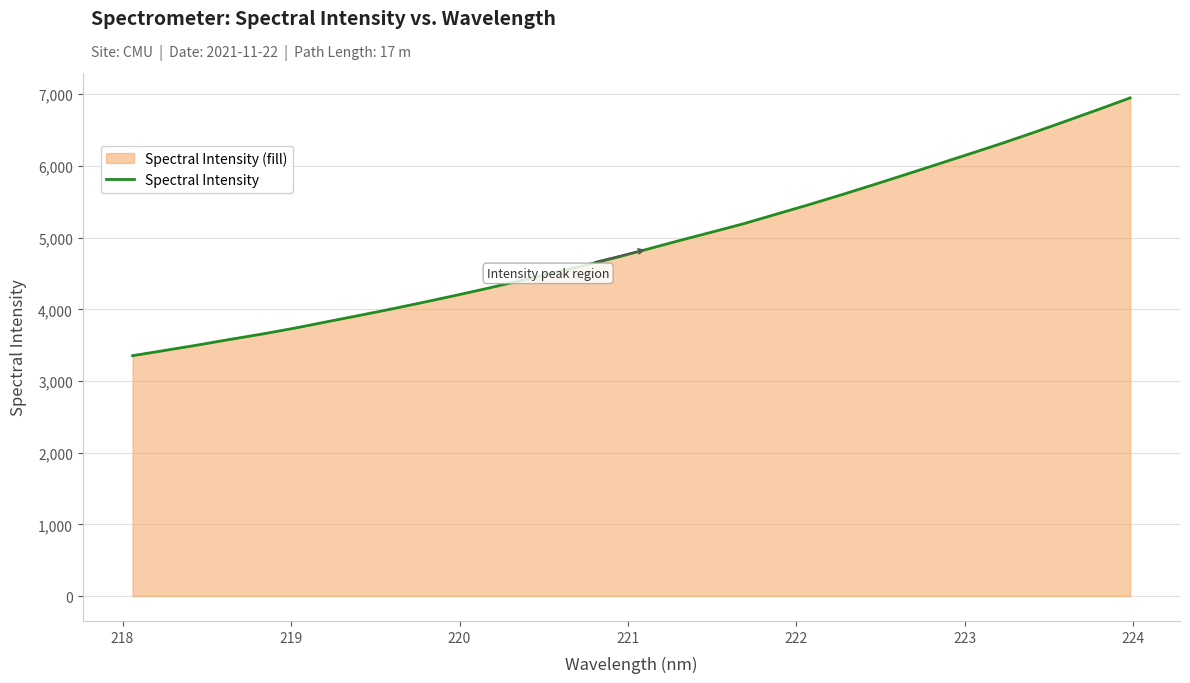

What is the maximum value shown in the chart?

6949.4